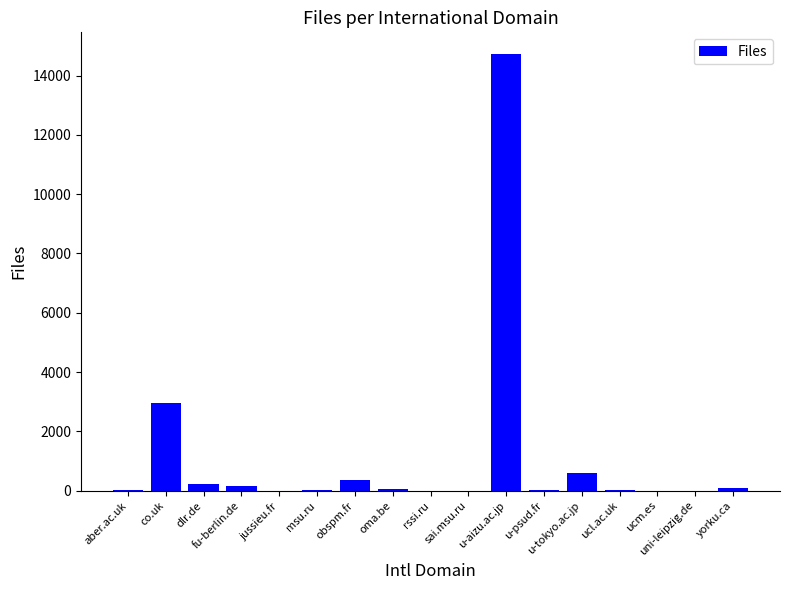

What is the sum of all values?

19181